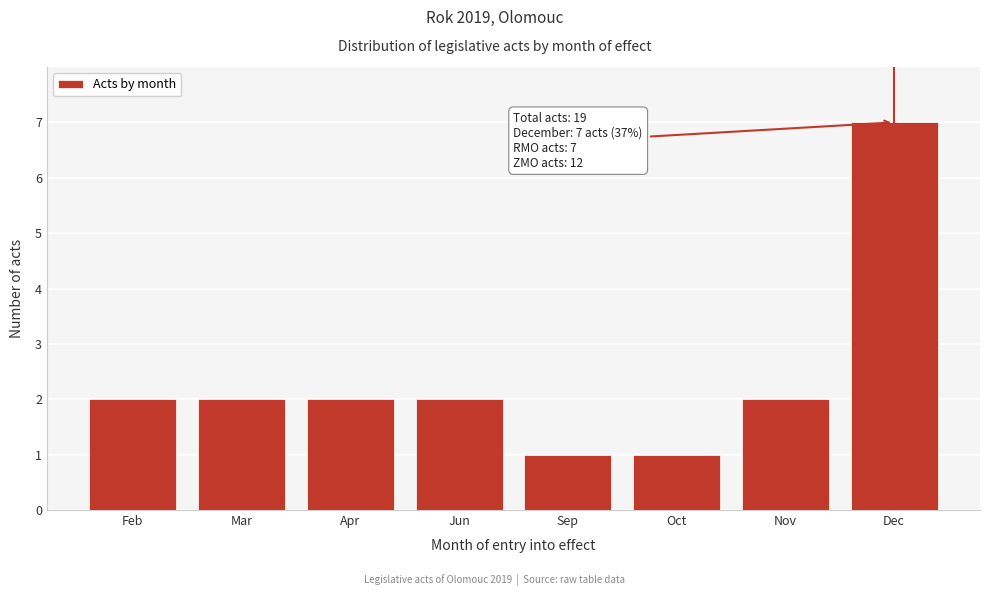

Reading right to left, list all the values displayed in this chart.

Dec=7	Nov=2	Oct=1	Sep=1	Jun=2	Apr=2	Mar=2	Feb=2